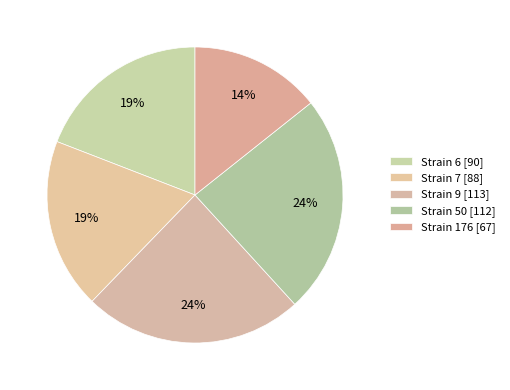

How many segments does this pie chart have?

5